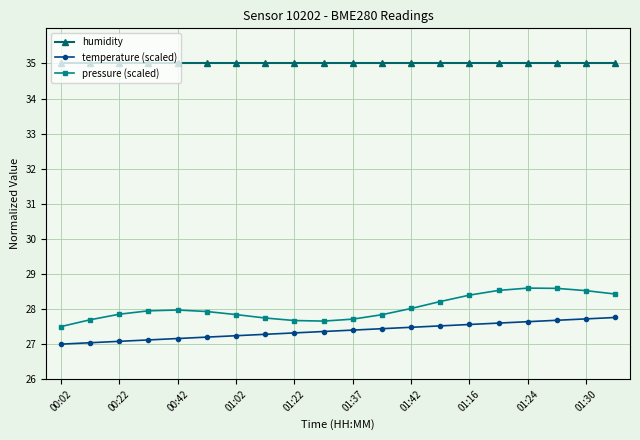

What is the lowest value of the temperature (scaled) series?

27.0